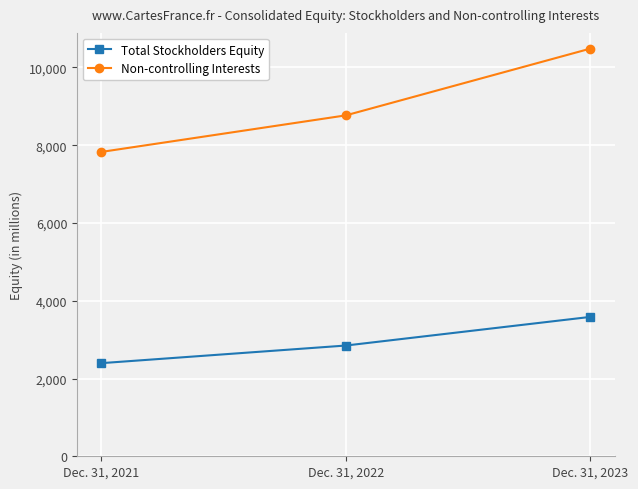

Reading left to right, extract all data points from this chart.

Total Stockholders Equity: Dec. 31, 2021=2395	Dec. 31, 2022=2848	Dec. 31, 2023=3584
Non-controlling Interests: Dec. 31, 2021=7827	Dec. 31, 2022=8767	Dec. 31, 2023=10483